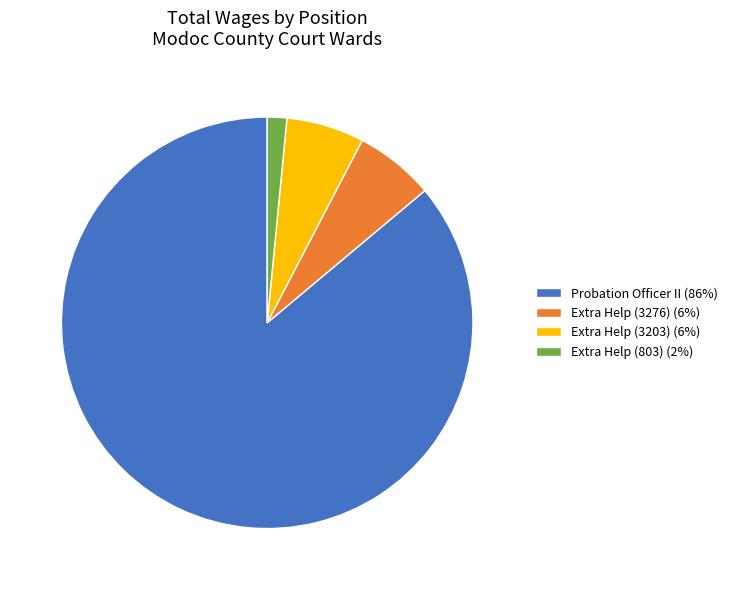

Do Extra Help (3276) (6%) and Probation Officer II (86%) together represent more than half of the pie?

Yes